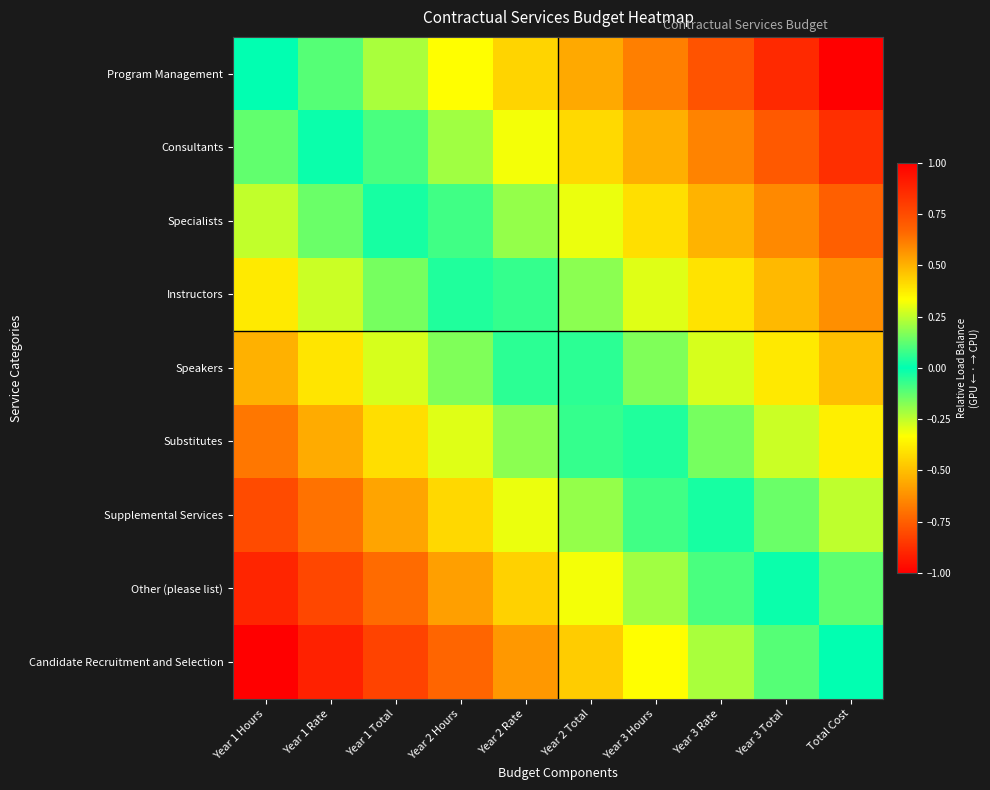

List the series in order of their peak value, highest first.

Candidate Recruitment and Selection, Other (please list), Supplemental Services, Substitutes, Speakers, Instructors, Specialists, Consultants, Program Management